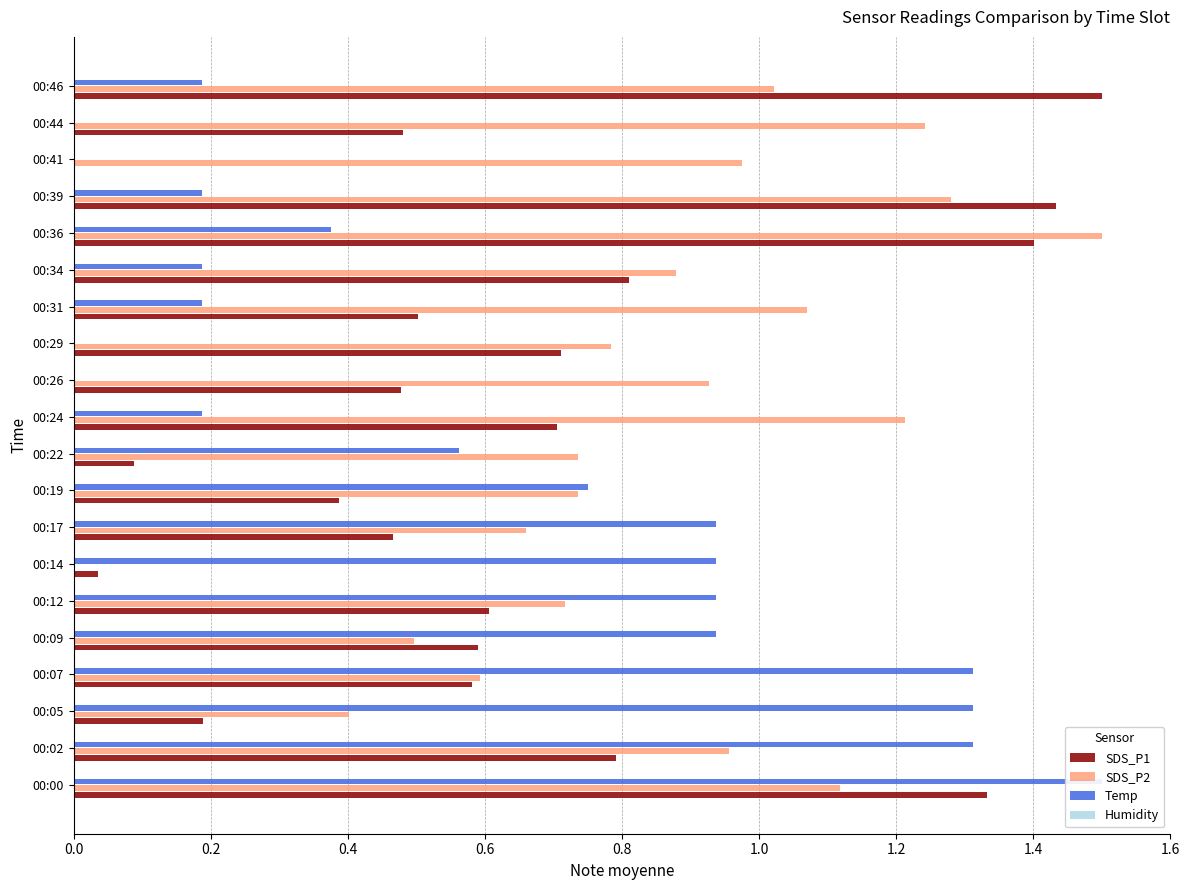

At 1.4, list the series in order from smallest to largest.

Humidity, SDS_P1, SDS_P2, Temp